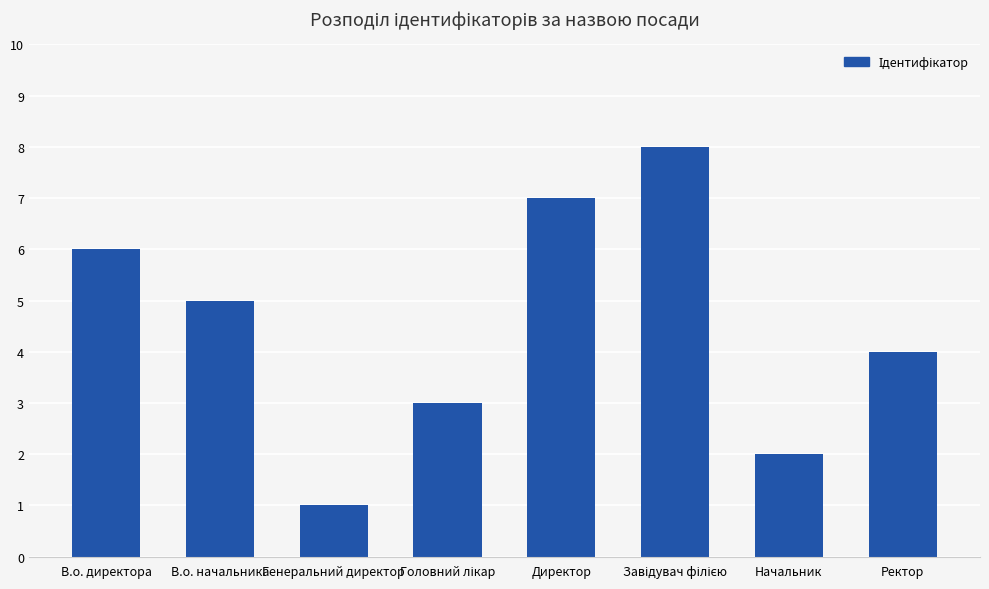

How many bars are there in total?

8